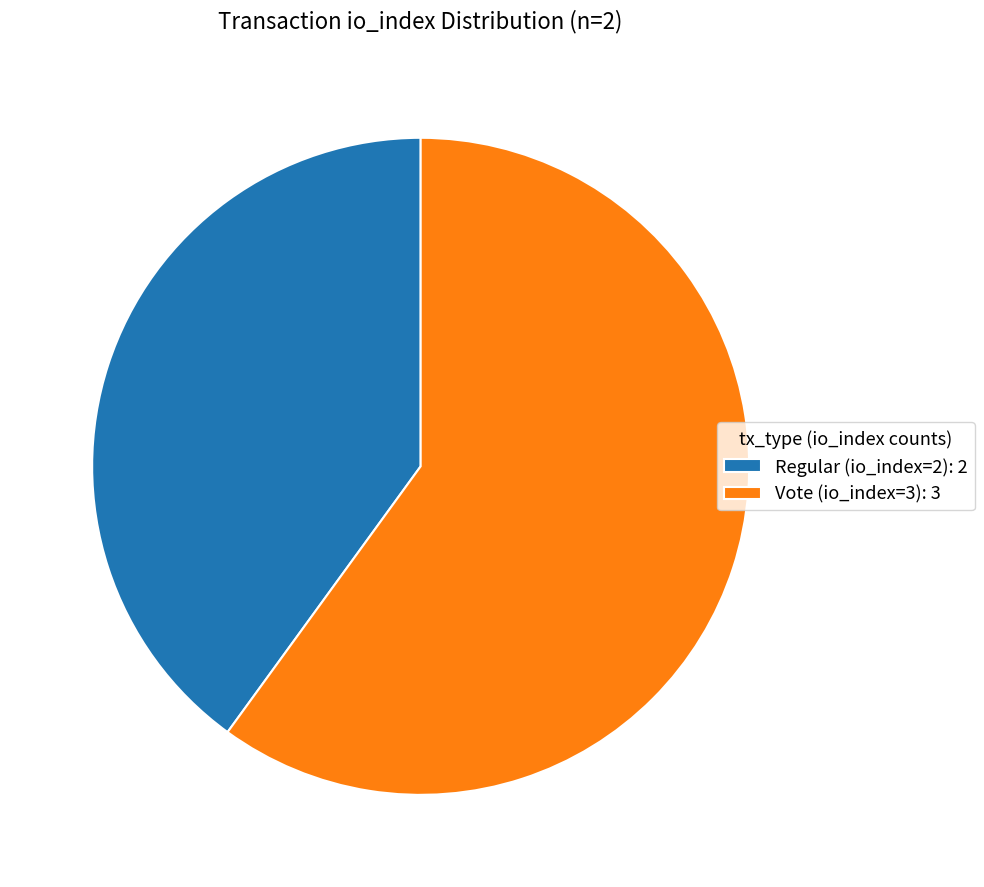

What is the ratio of the value at Regular (io_index=2) to the value at Vote (io_index=3)?

0.7